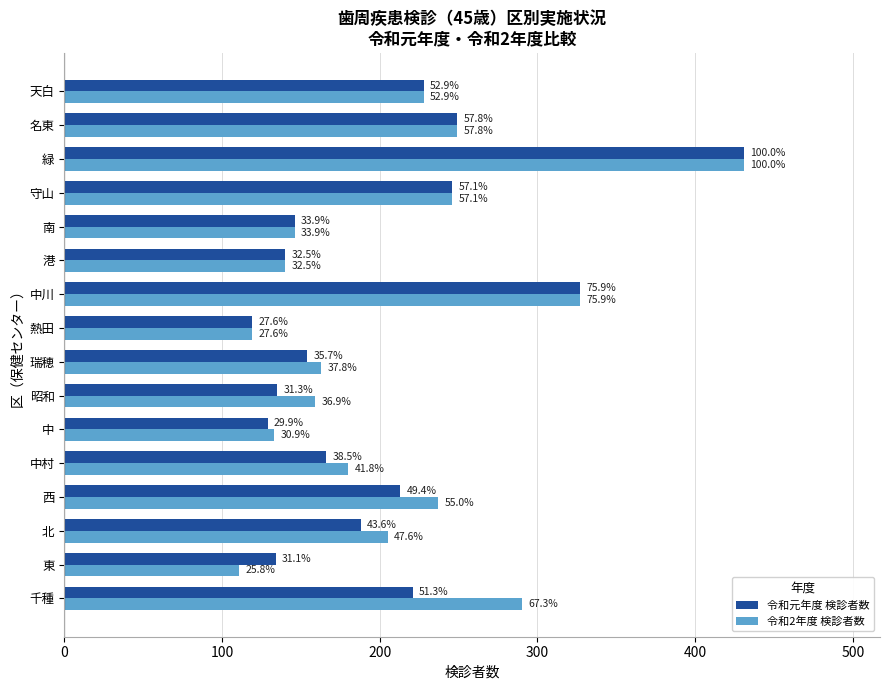

What are all the series names shown in the legend?

令和元年度 検診者数, 令和2年度 検診者数